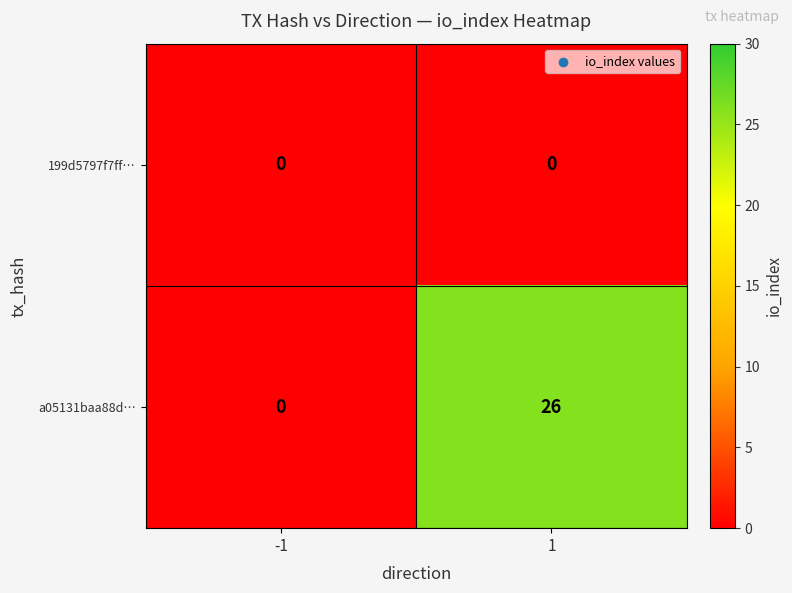

What is the sum of the a05131baa88d… values at 1 and -1?

26